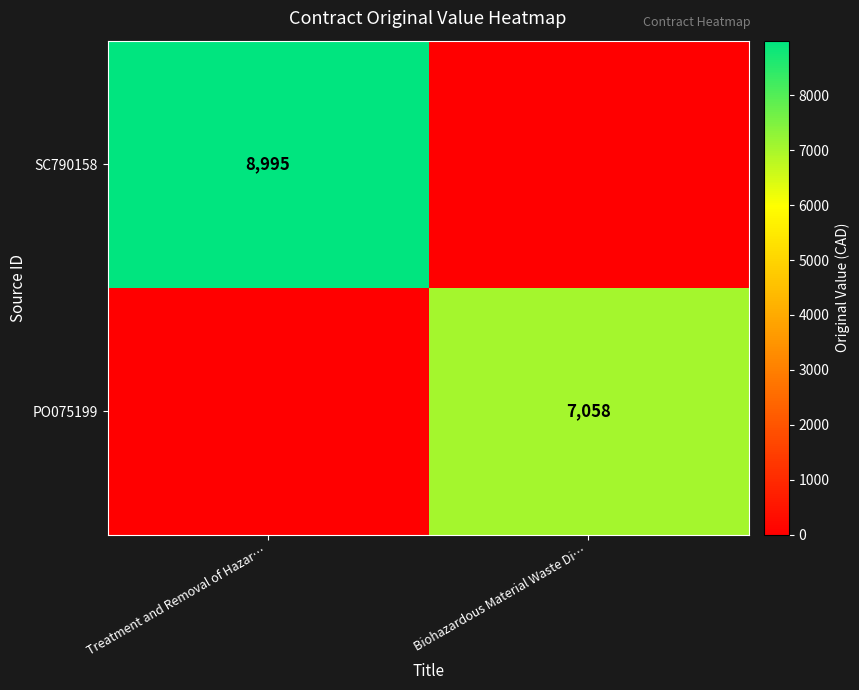

Between Treatment and Removal of Hazar… and Biohazardous Material Waste Di…, which is larger?

Treatment and Removal of Hazar…